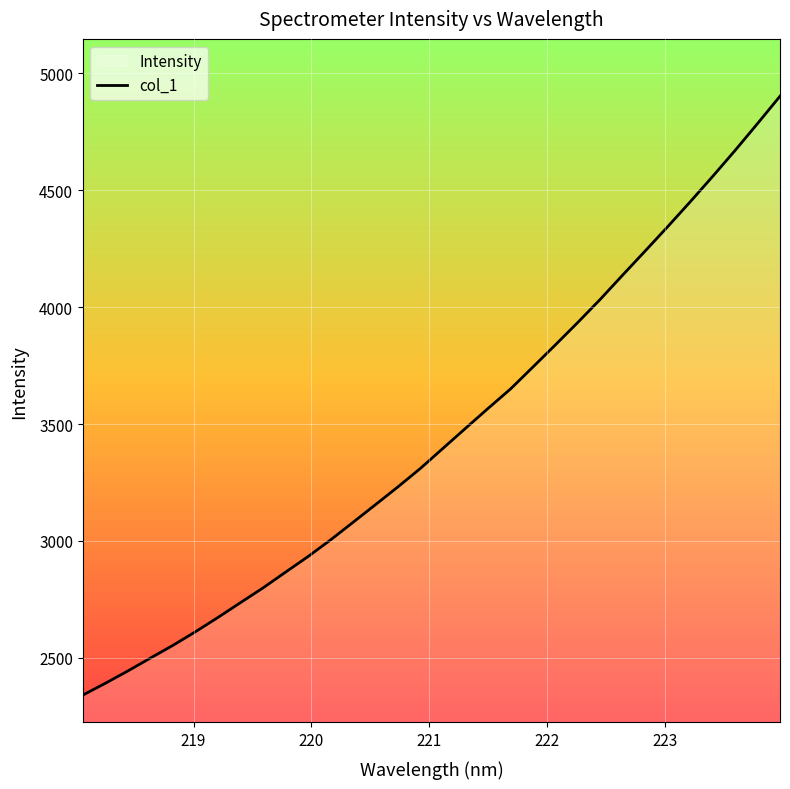

What is the difference between the second highest and minimum values?

2443.8